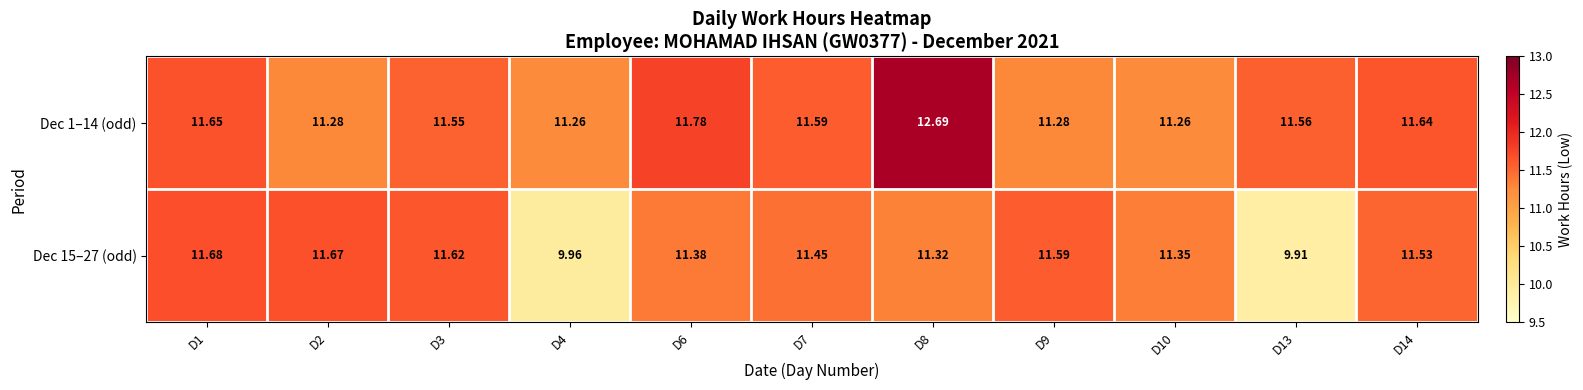

Reading left to right, list all the values displayed in this chart.

Dec 1–14 (odd): D1=11.7	D2=11.3	D3=11.6	D4=11.3	D6=11.8	D7=11.6	D8=12.7	D9=11.3	D10=11.3	D13=11.6	D14=11.6
Dec 15–27 (odd): D1=11.7	D2=11.7	D3=11.6	D4=10.0	D6=11.4	D7=11.4	D8=11.3	D9=11.6	D10=11.3	D13=9.9	D14=11.5